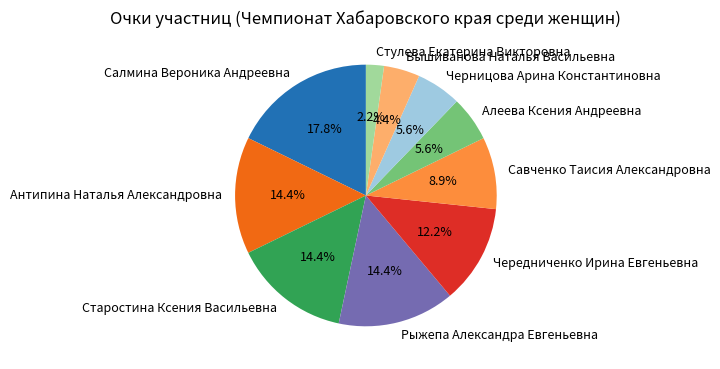

Which slice is the smallest?

Стулева Екатерина Викторовна